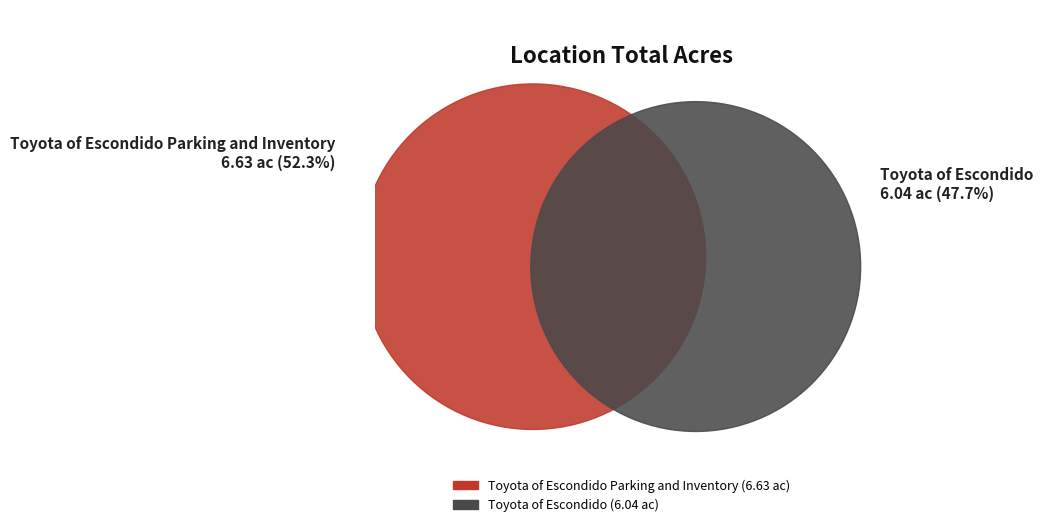

True or false: Toyota of Escondido accounts for 48% of the total.

True